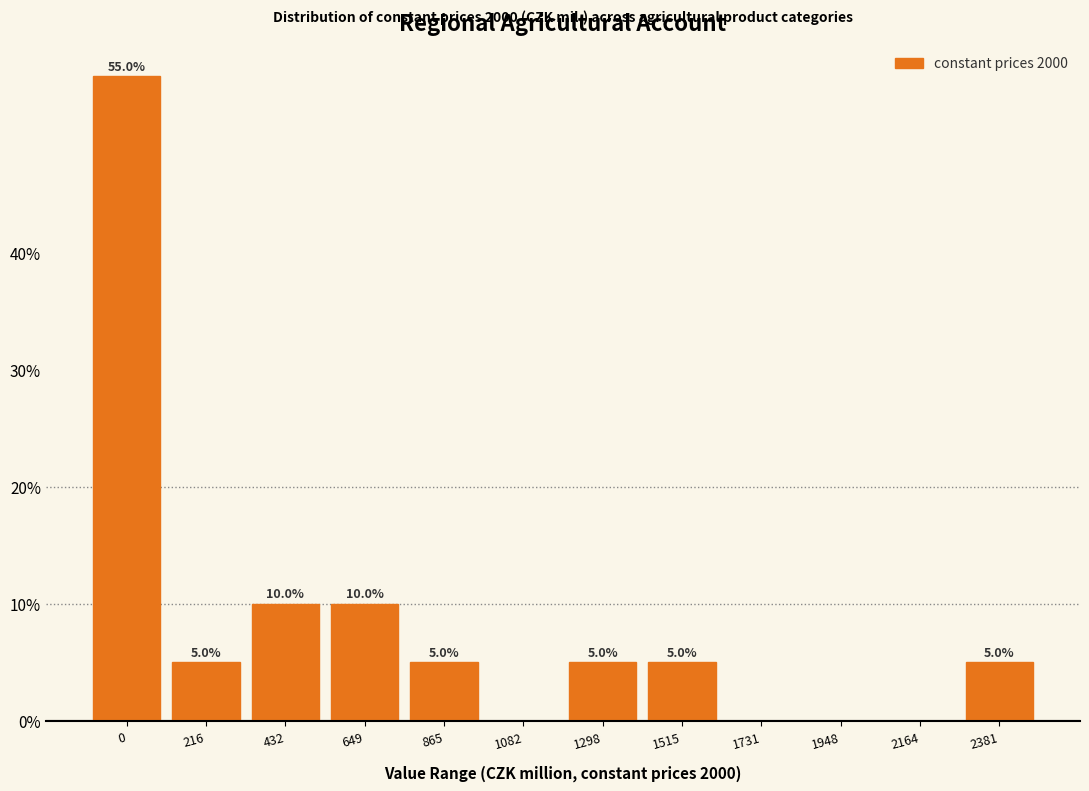

Reading left to right, what are all the values shown in this chart?

0=55.0	216=5.0	432=10.0	649=10.0	865=5.0	1082=0.0	1298=5.0	1515=5.0	1731=0.0	1948=0.0	2164=0.0	2381=5.0